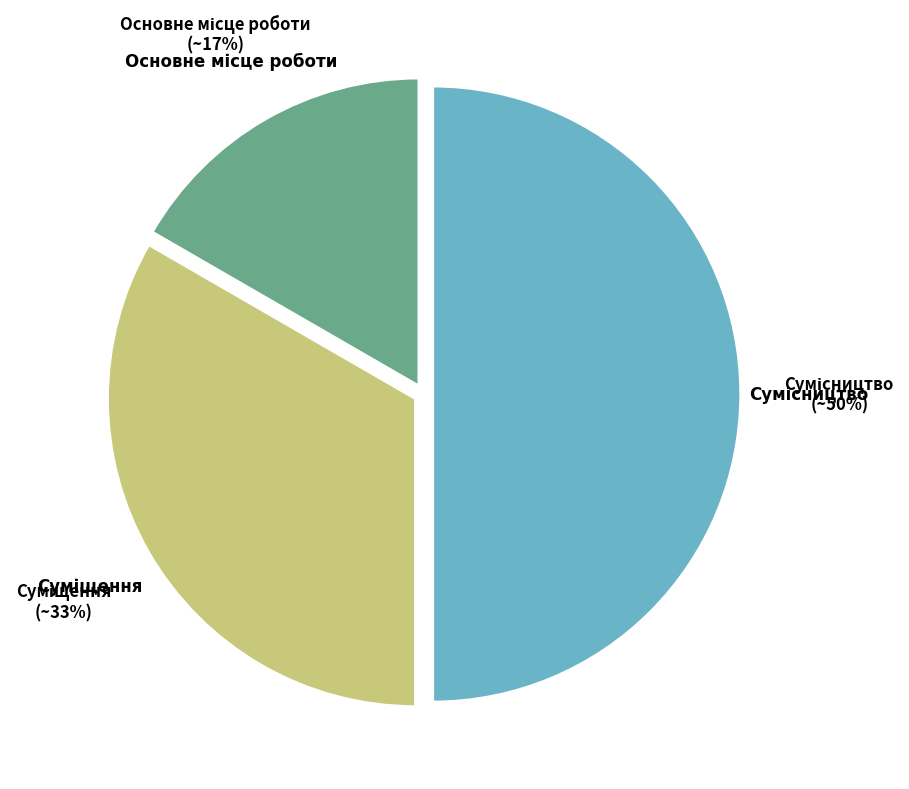

To the nearest percent, what is the difference between the largest and smallest slice percentages?

33%